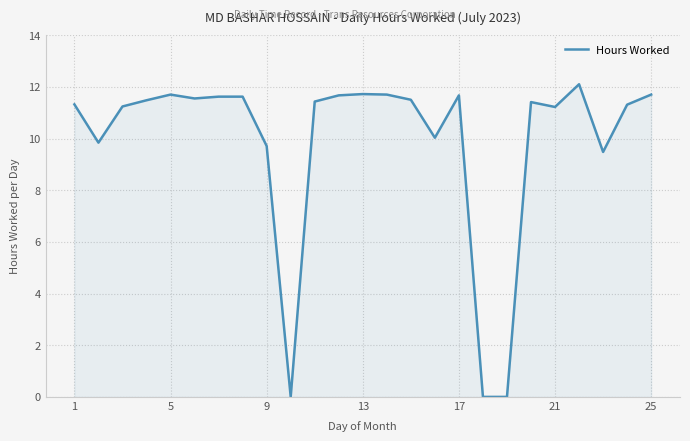

True or false: the data shows 11.3 at 1.

True